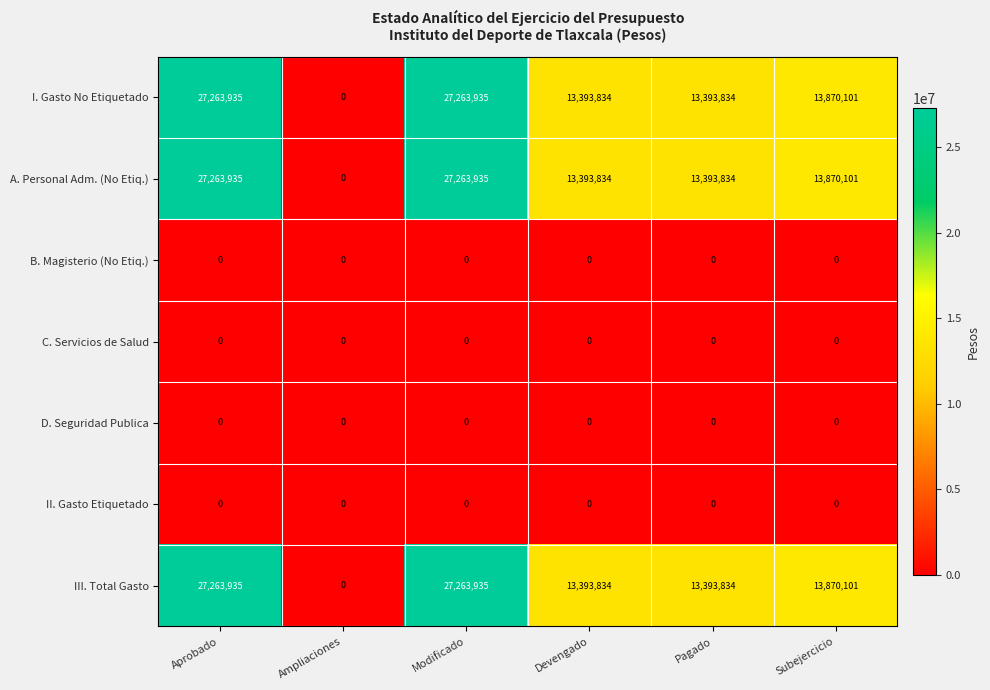

What is the maximum value shown in the chart?

27263935